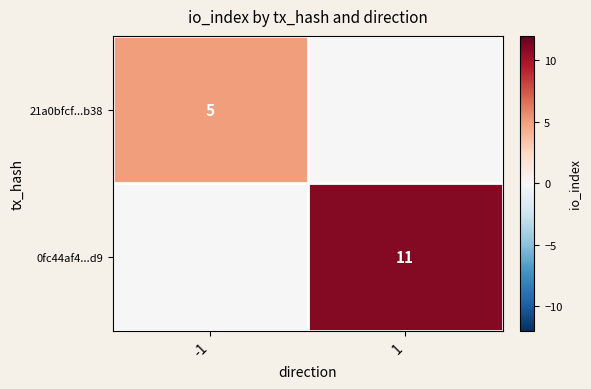

The value of 21a0bfcf...b38 at -1 is 5. True or false?

True